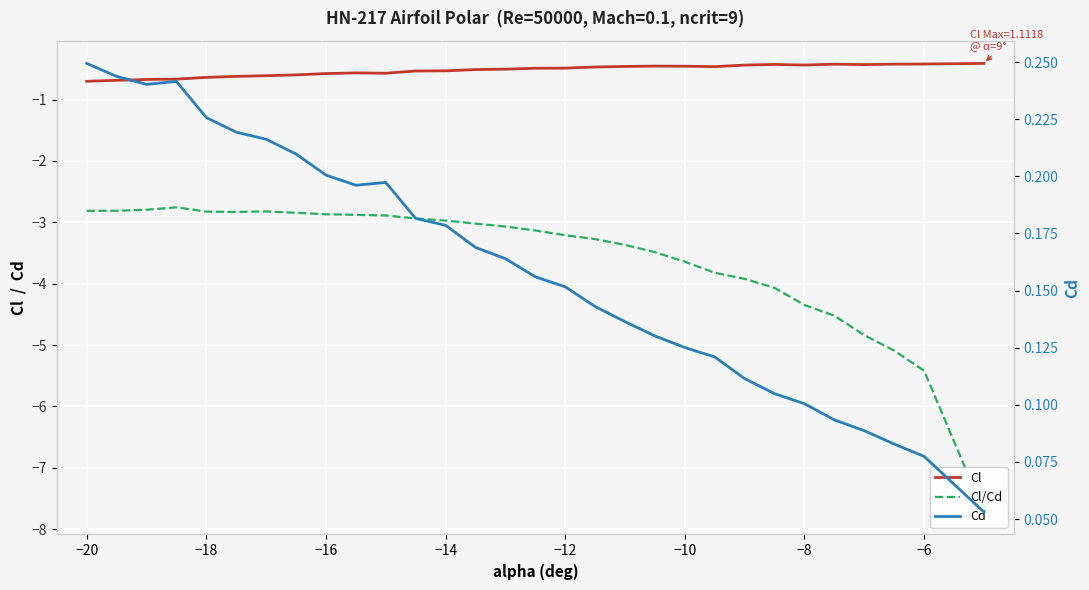

Is it true that Cl equals -1.0 at −20?

False